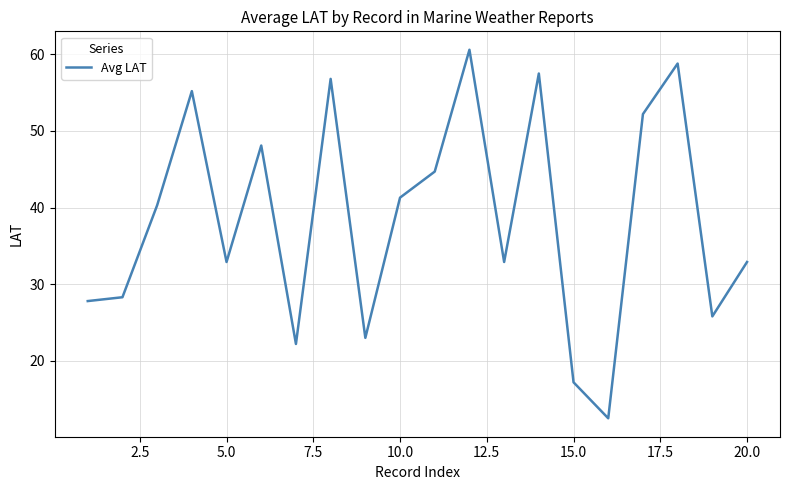

What is the difference between the maximum and minimum values?

48.1